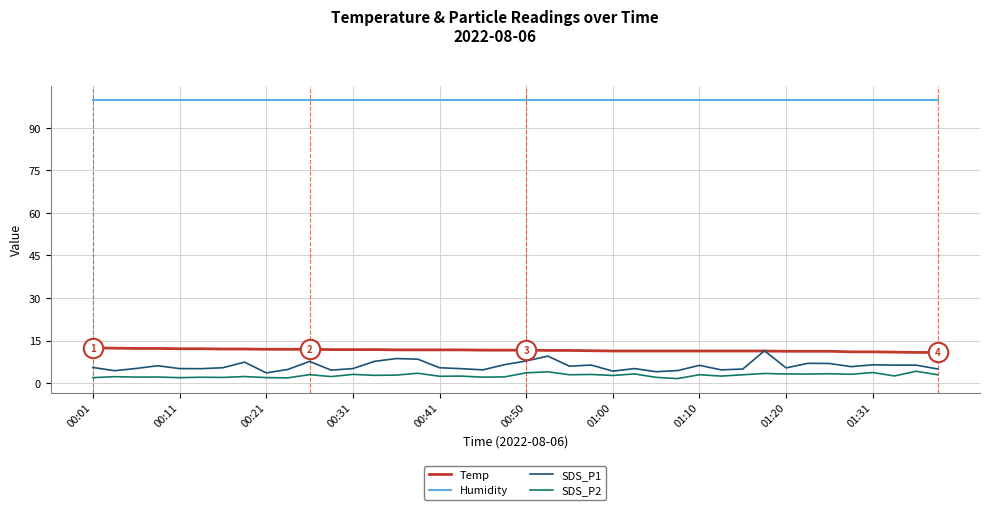

What is the minimum value for Humidity?

99.9